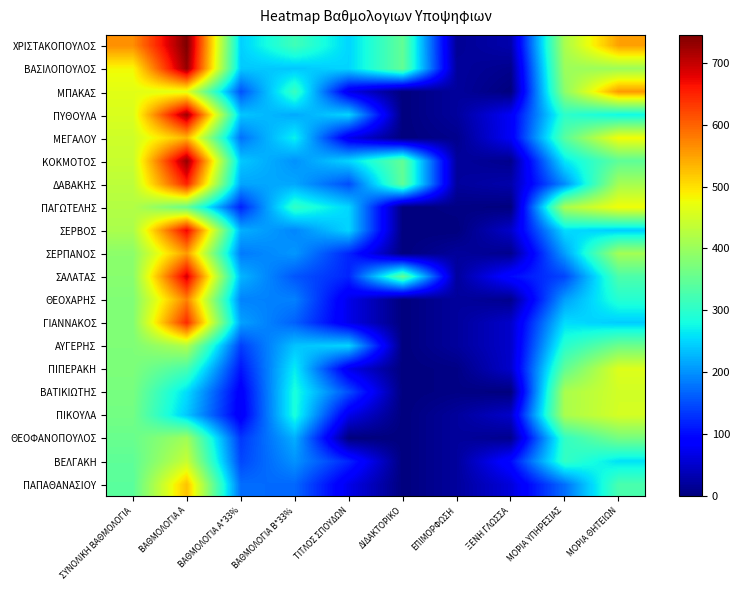

Reading right to left, list all the values displayed in this chart.

ΧΡΙΣΤΑΚΟΠΟΥΛΟΣ: ΜΟΡΙΑ ΘΗΤΕΙΩΝ=550.5	ΜΟΡΙΑ ΥΠΗΡΕΣΙΑΣ=414.0	ΞΕΝΗ ΓΛΩΣΣΑ=30.0	ΕΠΙΜΟΡΦΩΣΗ=15.0	ΔΙΔΑΚΤΟΡΙΚΟ=350.0	ΤΙΤΛΟΣ ΣΠΟΥΔΩΝ=250.0	ΒΑΘΜΟΛΟΓΙΑ Β*33%=318.3	ΒΑΘΜΟΛΟΓΙΑ Α*33%=245.8	ΒΑΘΜΟΛΟΓΙΑ Α=745.0	ΣΥΝΟΛΙΚΗ ΒΑΘΜΟΛΟΓΙΑ=564.1
ΒΑΣΙΛΟΠΟΥΛΟΣ: ΜΟΡΙΑ ΘΗΤΕΙΩΝ=402.0	ΜΟΡΙΑ ΥΠΗΡΕΣΙΑΣ=402.0	ΞΕΝΗ ΓΛΩΣΣΑ=10.0	ΕΠΙΜΟΡΦΩΣΗ=20.0	ΔΙΔΑΚΤΟΡΙΚΟ=350.0	ΤΙΤΛΟΣ ΣΠΟΥΔΩΝ=250.0	ΒΑΘΜΟΛΟΓΙΑ Β*33%=239.1	ΒΑΘΜΟΛΟΓΙΑ Α*33%=240.9	ΒΑΘΜΟΛΟΓΙΑ Α=730.0	ΣΥΝΟΛΙΚΗ ΒΑΘΜΟΛΟΓΙΑ=480.0
ΜΠΑΚΑΣ: ΜΟΡΙΑ ΘΗΤΕΙΩΝ=556.5	ΜΟΡΙΑ ΥΠΗΡΕΣΙΑΣ=388.5	ΞΕΝΗ ΓΛΩΣΣΑ=0.0	ΕΠΙΜΟΡΦΩΣΗ=20.0	ΔΙΔΑΚΤΟΡΙΚΟ=0.0	ΤΙΤΛΟΣ ΣΠΟΥΔΩΝ=70.0	ΒΑΘΜΟΛΟΓΙΑ Β*33%=311.9	ΒΑΘΜΟΛΟΓΙΑ Α*33%=153.4	ΒΑΘΜΟΛΟΓΙΑ Α=465.0	ΣΥΝΟΛΙΚΗ ΒΑΘΜΟΛΟΓΙΑ=465.3
ΠΥΘΟΥΛΑ: ΜΟΡΙΑ ΘΗΤΕΙΩΝ=275.0	ΜΟΡΙΑ ΥΠΗΡΕΣΙΑΣ=301.5	ΞΕΝΗ ΓΛΩΣΣΑ=80.0	ΕΠΙΜΟΡΦΩΣΗ=20.0	ΔΙΔΑΚΤΟΡΙΚΟ=0.0	ΤΙΤΛΟΣ ΣΠΟΥΔΩΝ=250.0	ΒΑΘΜΟΛΟΓΙΑ Β*33%=218.0	ΒΑΘΜΟΛΟΓΙΑ Α*33%=239.2	ΒΑΘΜΟΛΟΓΙΑ Α=725.0	ΣΥΝΟΛΙΚΗ ΒΑΘΜΟΛΟΓΙΑ=457.2
ΜΕΓΑΛΟΥ: ΜΟΡΙΑ ΘΗΤΕΙΩΝ=480.0	ΜΟΡΙΑ ΥΠΗΡΕΣΙΑΣ=340.5	ΞΕΝΗ ΓΛΩΣΣΑ=80.0	ΕΠΙΜΟΡΦΩΣΗ=10.0	ΔΙΔΑΚΤΟΡΙΚΟ=0.0	ΤΙΤΛΟΣ ΣΠΟΥΔΩΝ=70.0	ΒΑΘΜΟΛΟΓΙΑ Β*33%=270.8	ΒΑΘΜΟΛΟΓΙΑ Α*33%=176.6	ΒΑΘΜΟΛΟΓΙΑ Α=535.0	ΣΥΝΟΛΙΚΗ ΒΑΘΜΟΛΟΓΙΑ=447.3
ΚΟΚΜΟΤΟΣ: ΜΟΡΙΑ ΘΗΤΕΙΩΝ=345.8	ΜΟΡΙΑ ΥΠΗΡΕΣΙΑΣ=262.5	ΞΕΝΗ ΓΛΩΣΣΑ=10.0	ΕΠΙΜΟΡΦΩΣΗ=20.0	ΔΙΔΑΚΤΟΡΙΚΟ=350.0	ΤΙΤΛΟΣ ΣΠΟΥΔΩΝ=250.0	ΒΑΘΜΟΛΟΓΙΑ Β*33%=200.7	ΒΑΘΜΟΛΟΓΙΑ Α*33%=240.9	ΒΑΘΜΟΛΟΓΙΑ Α=730.0	ΣΥΝΟΛΙΚΗ ΒΑΘΜΟΛΟΓΙΑ=441.6
ΔΑΒΑΚΗΣ: ΜΟΡΙΑ ΘΗΤΕΙΩΝ=410.0	ΜΟΡΙΑ ΥΠΗΡΕΣΙΑΣ=196.5	ΞΕΝΗ ΓΛΩΣΣΑ=30.0	ΕΠΙΜΟΡΦΩΣΗ=20.0	ΔΙΔΑΚΤΟΡΙΚΟ=350.0	ΤΙΤΛΟΣ ΣΠΟΥΔΩΝ=150.0	ΒΑΘΜΟΛΟΓΙΑ Β*33%=216.6	ΒΑΘΜΟΛΟΓΙΑ Α*33%=214.5	ΒΑΘΜΟΛΟΓΙΑ Α=650.0	ΣΥΝΟΛΙΚΗ ΒΑΘΜΟΛΟΓΙΑ=431.1
ΠΑΓΩΤΕΛΗΣ: ΜΟΡΙΑ ΘΗΤΕΙΩΝ=479.0	ΜΟΡΙΑ ΥΠΗΡΕΣΙΑΣ=414.0	ΞΕΝΗ ΓΛΩΣΣΑ=0.0	ΕΠΙΜΟΡΦΩΣΗ=5.0	ΔΙΔΑΚΤΟΡΙΚΟ=0.0	ΤΙΤΛΟΣ ΣΠΟΥΔΩΝ=250.0	ΒΑΘΜΟΛΟΓΙΑ Β*33%=305.6	ΒΑΘΜΟΛΟΓΙΑ Α*33%=117.2	ΒΑΘΜΟΛΟΓΙΑ Α=355.0	ΣΥΝΟΛΙΚΗ ΒΑΘΜΟΛΟΓΙΑ=422.7
ΣΕΡΒΟΣ: ΜΟΡΙΑ ΘΗΤΕΙΩΝ=243.0	ΜΟΡΙΑ ΥΠΗΡΕΣΙΑΣ=255.0	ΞΕΝΗ ΓΛΩΣΣΑ=50.0	ΕΠΙΜΟΡΦΩΣΗ=0.0	ΔΙΔΑΚΤΟΡΙΚΟ=0.0	ΤΙΤΛΟΣ ΣΠΟΥΔΩΝ=250.0	ΒΑΘΜΟΛΟΓΙΑ Β*33%=192.1	ΒΑΘΜΟΛΟΓΙΑ Α*33%=222.8	ΒΑΘΜΟΛΟΓΙΑ Α=675.0	ΣΥΝΟΛΙΚΗ ΒΑΘΜΟΛΟΓΙΑ=414.8
ΣΕΡΠΑΝΟΣ: ΜΟΡΙΑ ΘΗΤΕΙΩΝ=409.0	ΜΟΡΙΑ ΥΠΗΡΕΣΙΑΣ=210.0	ΞΕΝΗ ΓΛΩΣΣΑ=10.0	ΕΠΙΜΟΡΦΩΣΗ=20.0	ΔΙΔΑΚΤΟΡΙΚΟ=0.0	ΤΙΤΛΟΣ ΣΠΟΥΔΩΝ=120.0	ΒΑΘΜΟΛΟΓΙΑ Β*33%=204.3	ΒΑΘΜΟΛΟΓΙΑ Α*33%=183.2	ΒΑΘΜΟΛΟΓΙΑ Α=555.0	ΣΥΝΟΛΙΚΗ ΒΑΘΜΟΛΟΓΙΑ=387.4
ΣΑΛΑΤΑΣ: ΜΟΡΙΑ ΘΗΤΕΙΩΝ=329.9	ΜΟΡΙΑ ΥΠΗΡΕΣΙΑΣ=144.0	ΞΕΝΗ ΓΛΩΣΣΑ=100.0	ΕΠΙΜΟΡΦΩΣΗ=20.0	ΔΙΔΑΚΤΟΡΙΚΟ=350.0	ΤΙΤΛΟΣ ΣΠΟΥΔΩΝ=120.0	ΒΑΘΜΟΛΟΓΙΑ Β*33%=156.4	ΒΑΘΜΟΛΟΓΙΑ Α*33%=227.7	ΒΑΘΜΟΛΟΓΙΑ Α=690.0	ΣΥΝΟΛΙΚΗ ΒΑΘΜΟΛΟΓΙΑ=384.1
ΘΕΟΧΑΡΗΣ: ΜΟΡΙΑ ΘΗΤΕΙΩΝ=294.0	ΜΟΡΙΑ ΥΠΗΡΕΣΙΑΣ=210.0	ΞΕΝΗ ΓΛΩΣΣΑ=10.0	ΕΠΙΜΟΡΦΩΣΗ=20.0	ΔΙΔΑΚΤΟΡΙΚΟ=0.0	ΤΙΤΛΟΣ ΣΠΟΥΔΩΝ=70.0	ΒΑΘΜΟΛΟΓΙΑ Β*33%=187.8	ΒΑΘΜΟΛΟΓΙΑ Α*33%=189.8	ΒΑΘΜΟΛΟΓΙΑ Α=575.0	ΣΥΝΟΛΙΚΗ ΒΑΘΜΟΛΟΓΙΑ=377.5
ΓΙΑΝΝΑΚΟΣ: ΜΟΡΙΑ ΘΗΤΕΙΩΝ=243.5	ΜΟΡΙΑ ΥΠΗΡΕΣΙΑΣ=255.0	ΞΕΝΗ ΓΛΩΣΣΑ=50.0	ΕΠΙΜΟΡΦΩΣΗ=20.0	ΔΙΔΑΚΤΟΡΙΚΟ=0.0	ΤΙΤΛΟΣ ΣΠΟΥΔΩΝ=70.0	ΒΑΘΜΟΛΟΓΙΑ Β*33%=164.5	ΒΑΘΜΟΛΟΓΙΑ Α*33%=212.8	ΒΑΘΜΟΛΟΓΙΑ Α=645.0	ΣΥΝΟΛΙΚΗ ΒΑΘΜΟΛΟΓΙΑ=377.4
ΑΥΓΕΡΗΣ: ΜΟΡΙΑ ΘΗΤΕΙΩΝ=360.0	ΜΟΡΙΑ ΥΠΗΡΕΣΙΑΣ=297.0	ΞΕΝΗ ΓΛΩΣΣΑ=50.0	ΕΠΙΜΟΡΦΩΣΗ=20.0	ΔΙΔΑΚΤΟΡΙΚΟ=0.0	ΤΙΤΛΟΣ ΣΠΟΥΔΩΝ=250.0	ΒΑΘΜΟΛΟΓΙΑ Β*33%=236.9	ΒΑΘΜΟΛΟΓΙΑ Α*33%=138.6	ΒΑΘΜΟΛΟΓΙΑ Α=420.0	ΣΥΝΟΛΙΚΗ ΒΑΘΜΟΛΟΓΙΑ=375.5
ΠΙΠΕΡΑΚΗ: ΜΟΡΙΑ ΘΗΤΕΙΩΝ=461.0	ΜΟΡΙΑ ΥΠΗΡΕΣΙΑΣ=348.0	ΞΕΝΗ ΓΛΩΣΣΑ=50.0	ΕΠΙΜΟΡΦΩΣΗ=5.0	ΔΙΔΑΚΤΟΡΙΚΟ=0.0	ΤΙΤΛΟΣ ΣΠΟΥΔΩΝ=70.0	ΒΑΘΜΟΛΟΓΙΑ Β*33%=267.0	ΒΑΘΜΟΛΟΓΙΑ Α*33%=107.2	ΒΑΘΜΟΛΟΓΙΑ Α=325.0	ΣΥΝΟΛΙΚΗ ΒΑΘΜΟΛΟΓΙΑ=374.2
ΒΑΤΙΚΙΩΤΗΣ: ΜΟΡΙΑ ΘΗΤΕΙΩΝ=450.0	ΜΟΡΙΑ ΥΠΗΡΕΣΙΑΣ=414.0	ΞΕΝΗ ΓΛΩΣΣΑ=0.0	ΕΠΙΜΟΡΦΩΣΗ=5.0	ΔΙΔΑΚΤΟΡΙΚΟ=0.0	ΤΙΤΛΟΣ ΣΠΟΥΔΩΝ=150.0	ΒΑΘΜΟΛΟΓΙΑ Β*33%=285.1	ΒΑΘΜΟΛΟΓΙΑ Α*33%=84.2	ΒΑΘΜΟΛΟΓΙΑ Α=255.0	ΣΥΝΟΛΙΚΗ ΒΑΘΜΟΛΟΓΙΑ=369.3
ΠΙΚΟΥΛΑ: ΜΟΡΙΑ ΘΗΤΕΙΩΝ=452.4	ΜΟΡΙΑ ΥΠΗΡΕΣΙΑΣ=414.0	ΞΕΝΗ ΓΛΩΣΣΑ=50.0	ΕΠΙΜΟΡΦΩΣΗ=20.0	ΔΙΔΑΚΤΟΡΙΚΟ=0.0	ΤΙΤΛΟΣ ΣΠΟΥΔΩΝ=70.0	ΒΑΘΜΟΛΟΓΙΑ Β*33%=285.9	ΒΑΘΜΟΛΟΓΙΑ Α*33%=79.2	ΒΑΘΜΟΛΟΓΙΑ Α=240.0	ΣΥΝΟΛΙΚΗ ΒΑΘΜΟΛΟΓΙΑ=365.1
ΘΕΟΦΑΝΟΠΟΥΛΟΣ: ΜΟΡΙΑ ΘΗΤΕΙΩΝ=367.0	ΜΟΡΙΑ ΥΠΗΡΕΣΙΑΣ=306.0	ΞΕΝΗ ΓΛΩΣΣΑ=10.0	ΕΠΙΜΟΡΦΩΣΗ=20.0	ΔΙΔΑΚΤΟΡΙΚΟ=0.0	ΤΙΤΛΟΣ ΣΠΟΥΔΩΝ=0.0	ΒΑΘΜΟΛΟΓΙΑ Β*33%=222.1	ΒΑΘΜΟΛΟΓΙΑ Α*33%=133.7	ΒΑΘΜΟΛΟΓΙΑ Α=405.0	ΣΥΝΟΛΙΚΗ ΒΑΘΜΟΛΟΓΙΑ=355.7
ΒΕΛΓΑΚΗ: ΜΟΡΙΑ ΘΗΤΕΙΩΝ=258.5	ΜΟΡΙΑ ΥΠΗΡΕΣΙΑΣ=307.5	ΞΕΝΗ ΓΛΩΣΣΑ=100.0	ΕΠΙΜΟΡΦΩΣΗ=20.0	ΔΙΔΑΚΤΟΡΙΚΟ=0.0	ΤΙΤΛΟΣ ΣΠΟΥΔΩΝ=120.0	ΒΑΘΜΟΛΟΓΙΑ Β*33%=201.3	ΒΑΘΜΟΛΟΓΙΑ Α*33%=145.2	ΒΑΘΜΟΛΟΓΙΑ Α=440.0	ΣΥΝΟΛΙΚΗ ΒΑΘΜΟΛΟΓΙΑ=346.5
ΠΑΠΑΘΑΝΑΣΙΟΥ: ΜΟΡΙΑ ΘΗΤΕΙΩΝ=327.0	ΜΟΡΙΑ ΥΠΗΡΕΣΙΑΣ=175.5	ΞΕΝΗ ΓΛΩΣΣΑ=60.0	ΕΠΙΜΟΡΦΩΣΗ=20.0	ΔΙΔΑΚΤΟΡΙΚΟ=0.0	ΤΙΤΛΟΣ ΣΠΟΥΔΩΝ=70.0	ΒΑΘΜΟΛΟΓΙΑ Β*33%=169.8	ΒΑΘΜΟΛΟΓΙΑ Α*33%=173.2	ΒΑΘΜΟΛΟΓΙΑ Α=525.0	ΣΥΝΟΛΙΚΗ ΒΑΘΜΟΛΟΓΙΑ=343.0